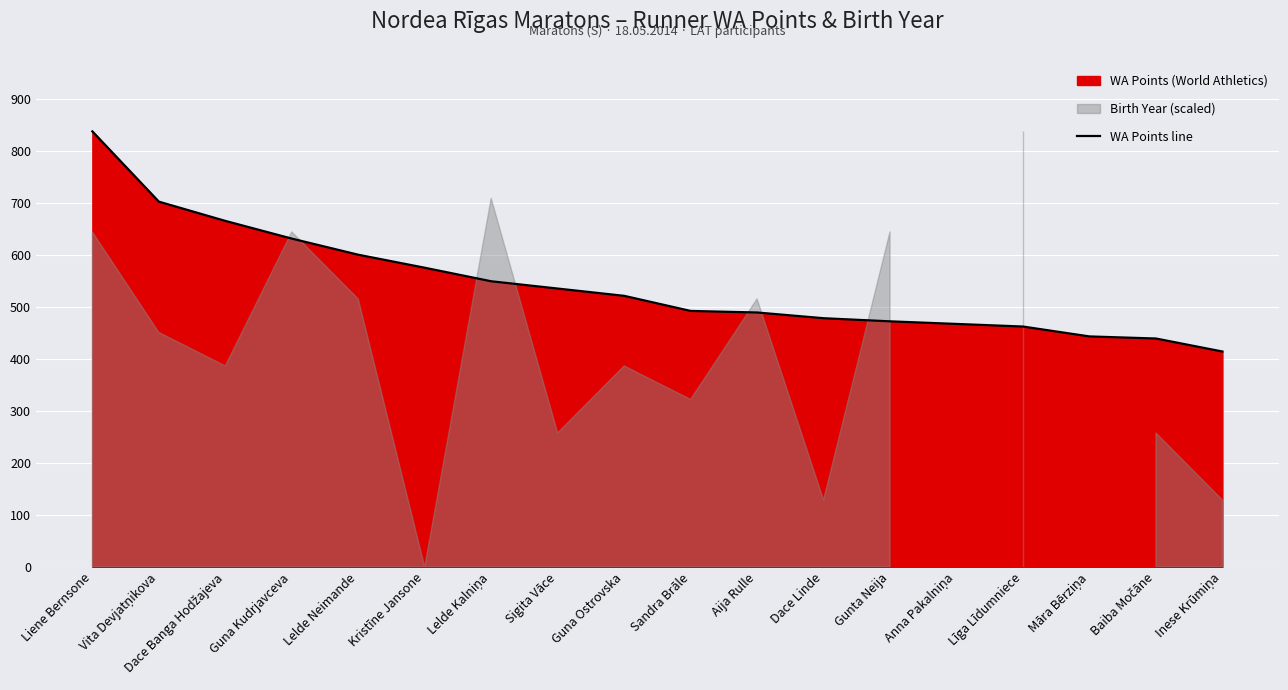

What is the sum of the values at Liene Bernsone and Vita Devjatņikova?

1539